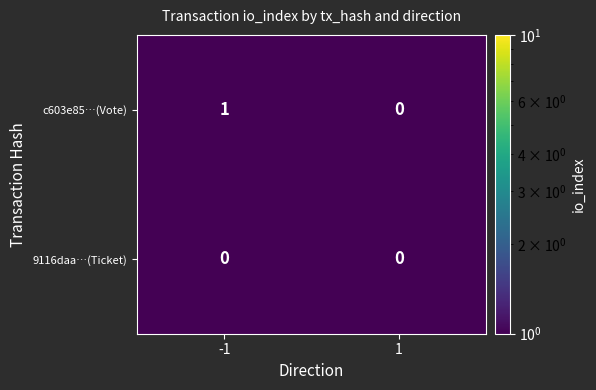

List the series in order of their peak value, highest first.

c603e85…(Vote), 9116daa…(Ticket)